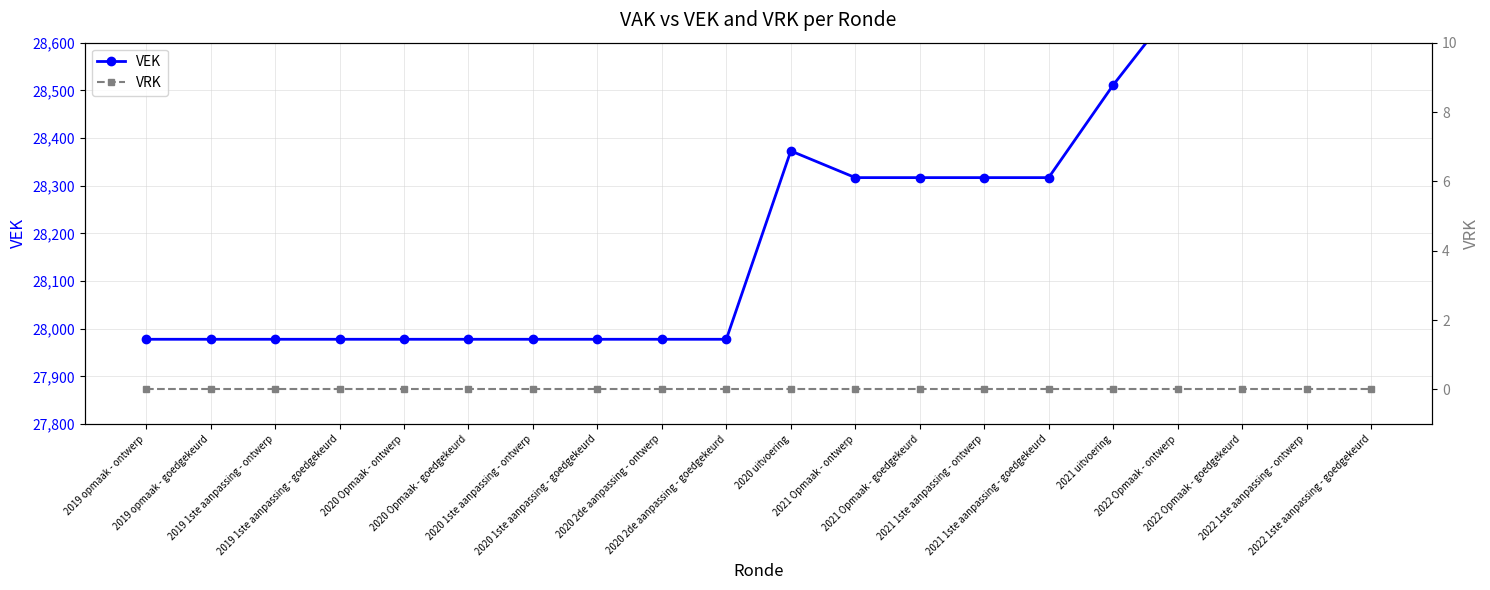

Rank the series by their maximum value, from lowest to highest.

VRK, VEK